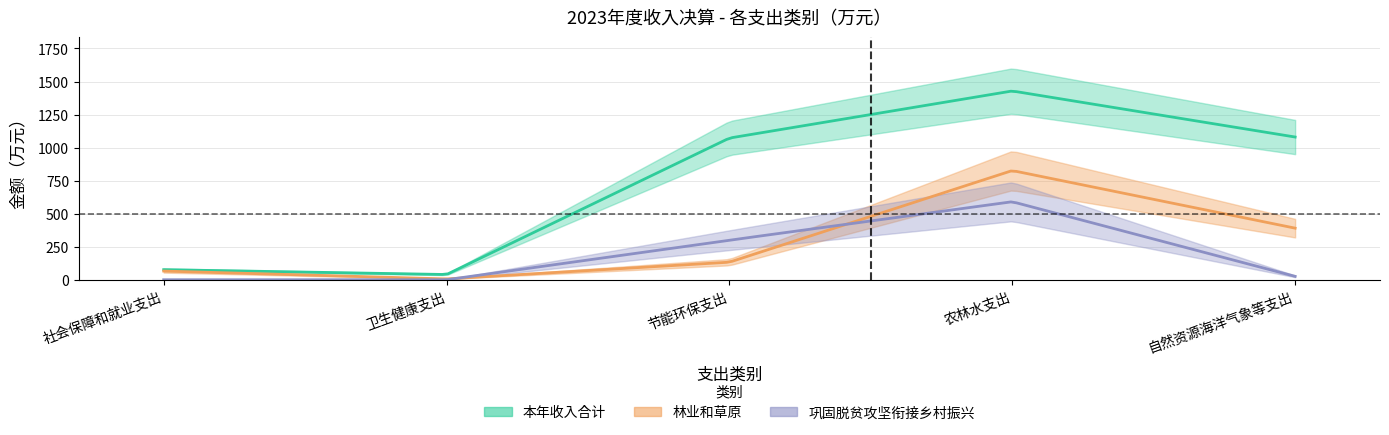

What is the label of the 1st point from the left?

社会保障和就业支出